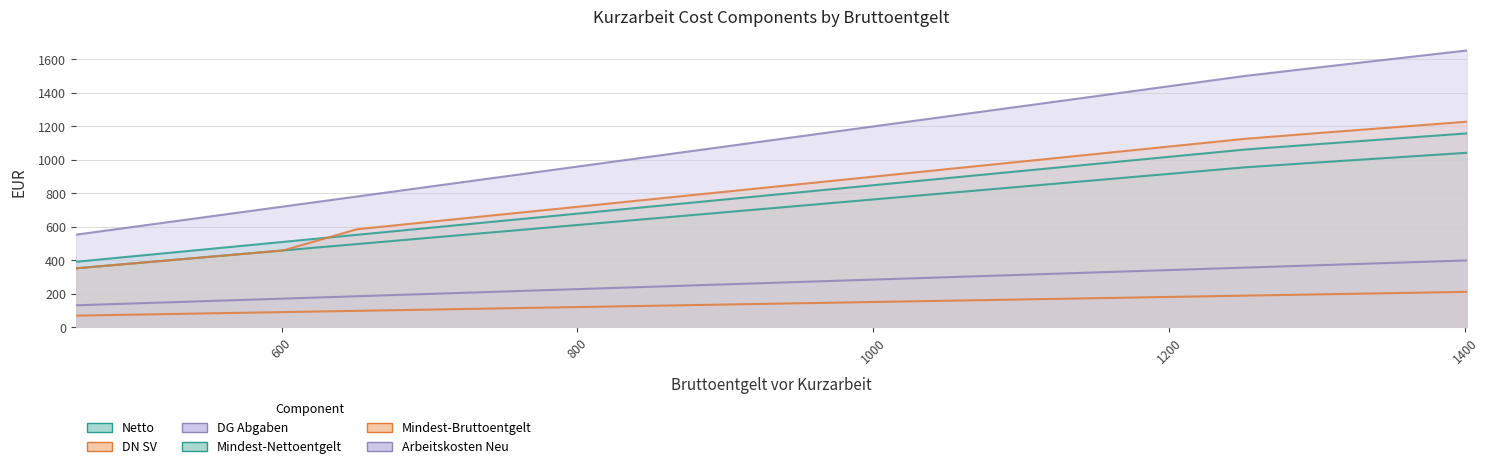

Between 951 and 1001, which series saw the biggest shift?

Arbeitskosten Neu